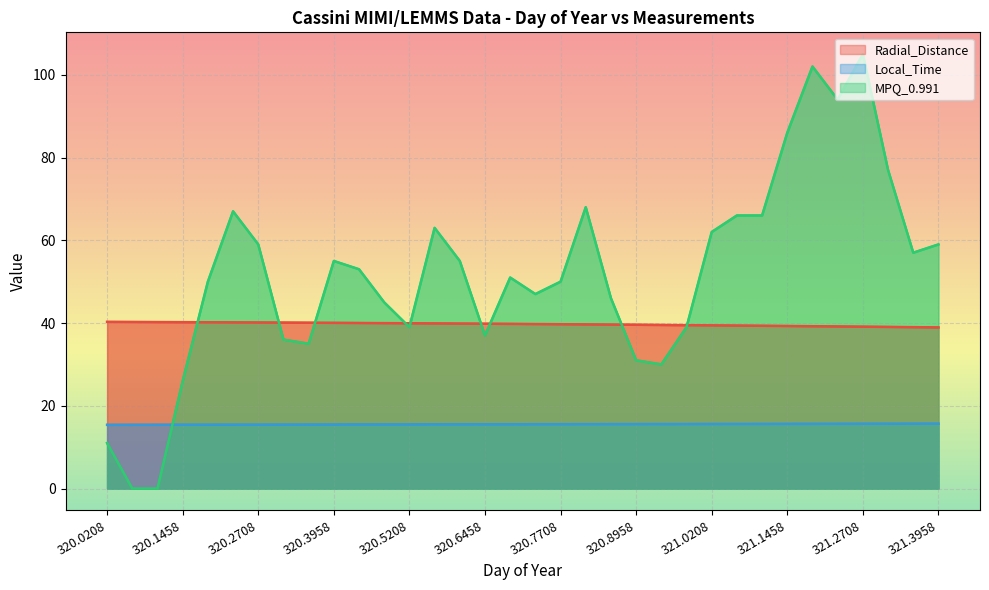

How many interior local peaks does the MPQ_0.991 series have?

7